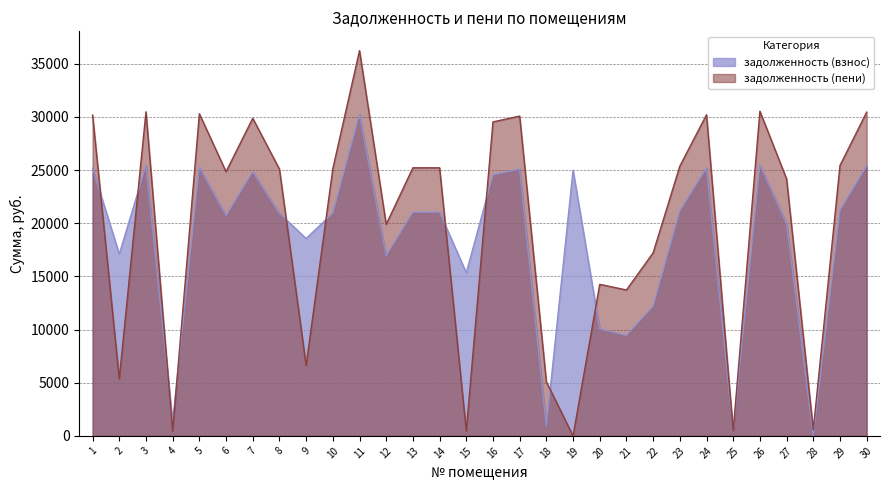

Which category has the lowest value in the задолженность (пени) series?

19